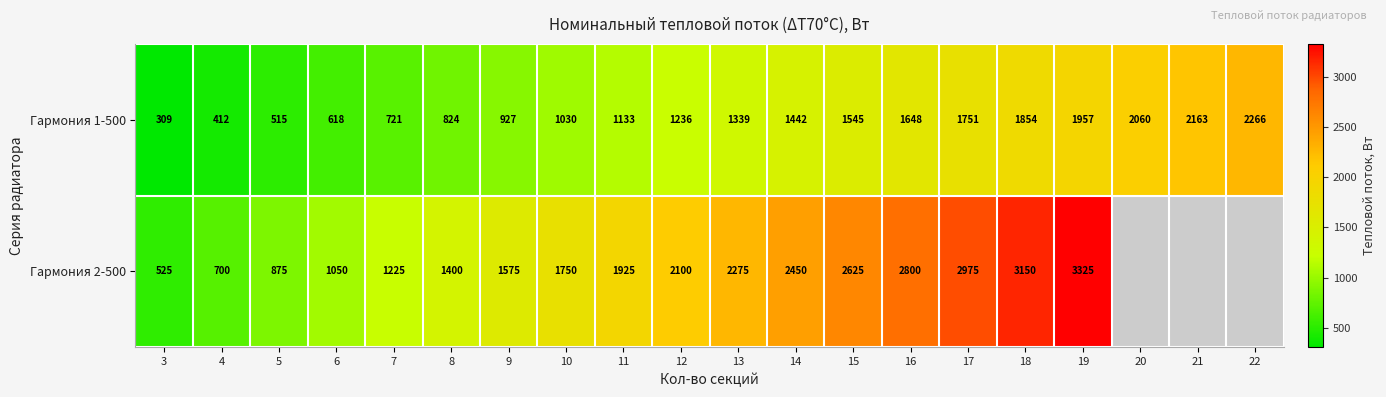

What is the difference between the Гармония 1-500 values at 16 and 22?

618